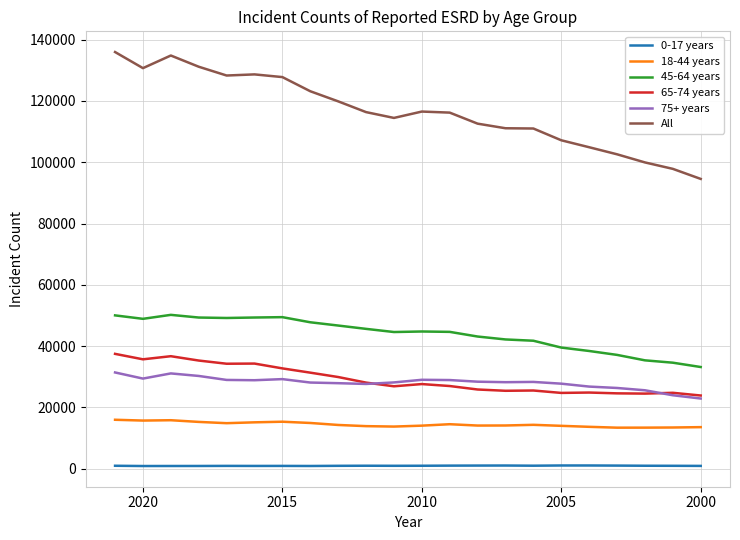

List the series in order of their peak value, highest first.

All, 45-64 years, 65-74 years, 75+ years, 18-44 years, 0-17 years